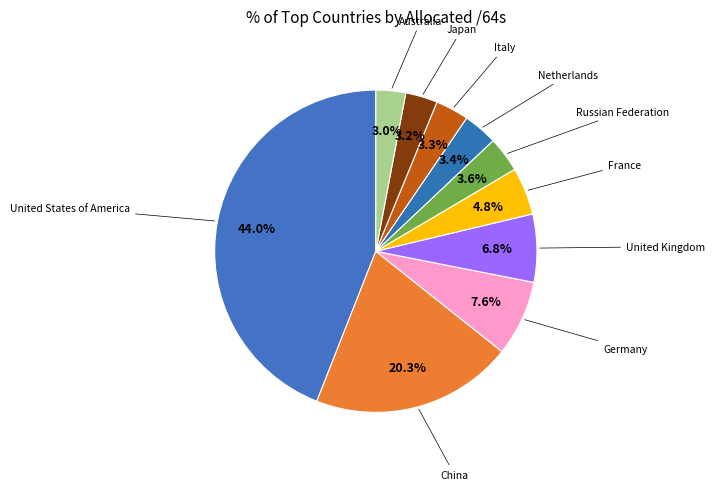

How many segments does this pie chart have?

10